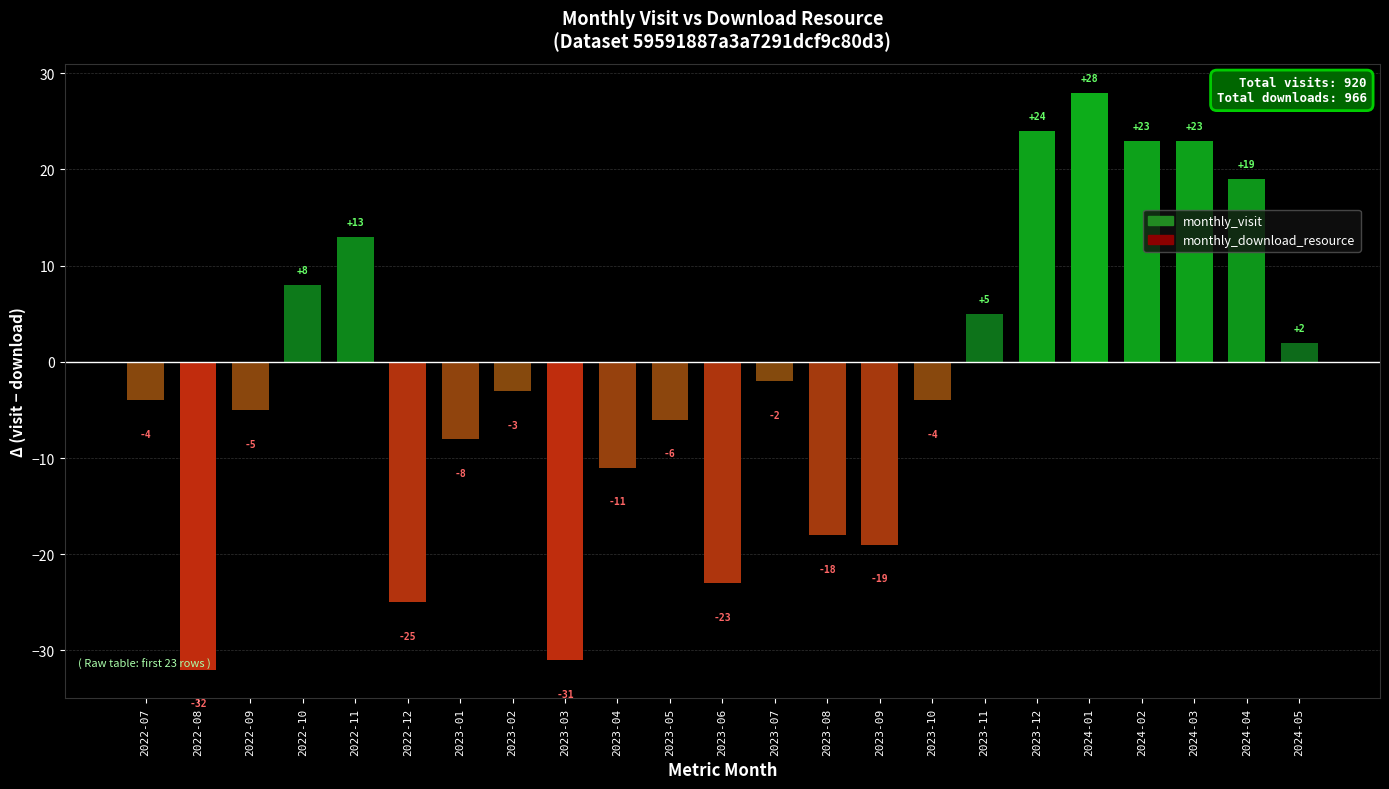

What is the label of the 13th bar from the right?

2023-05